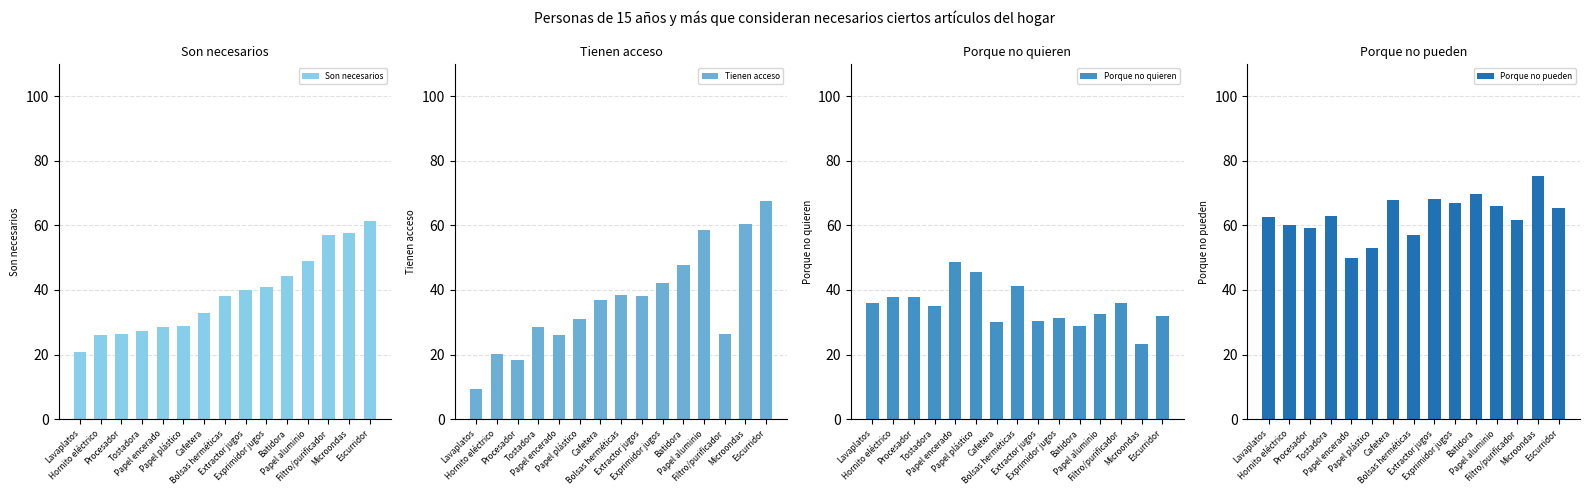

Rank the series by their maximum value, from highest to lowest.

Porque no pueden, Tienen acceso, Son necesarios, Porque no quieren